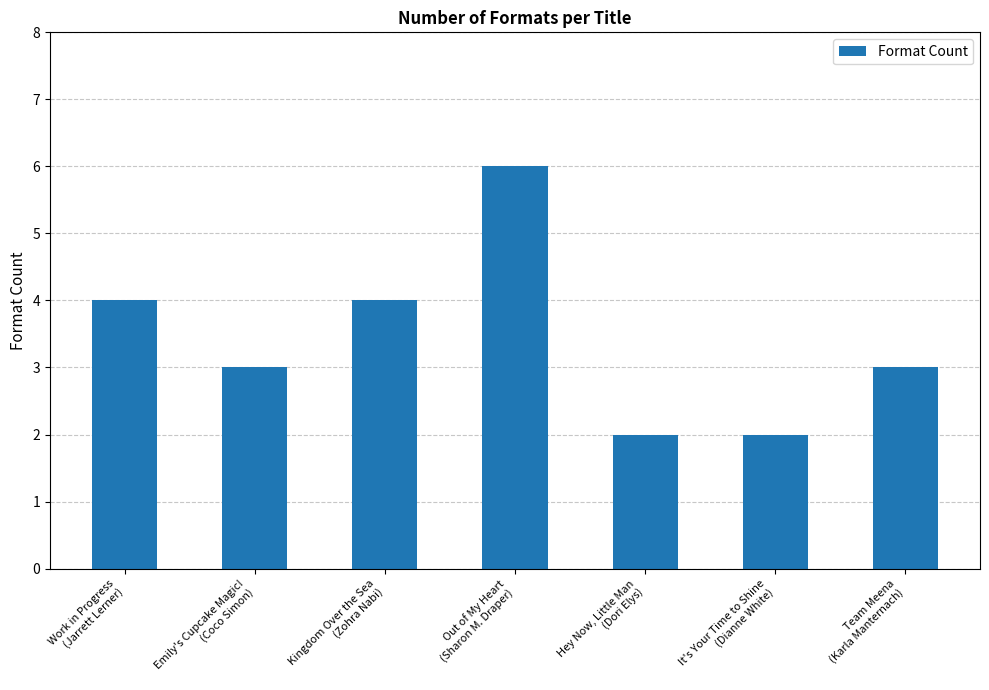

What is the value of the 4th bar from the left?

6